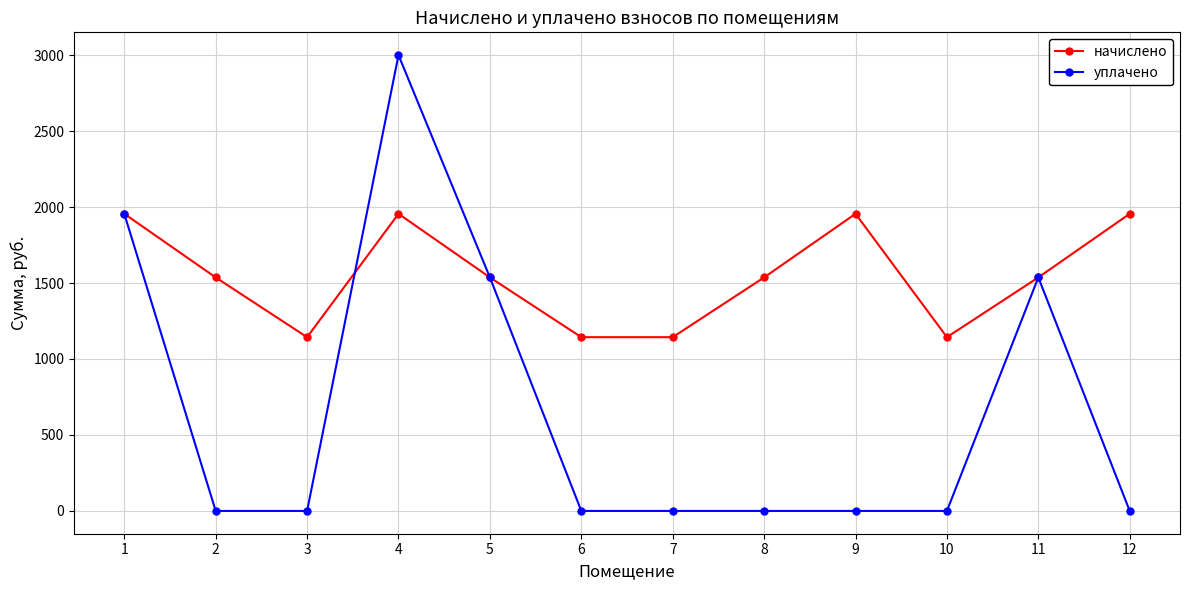

What is the sum of all начислено values?

18545.0